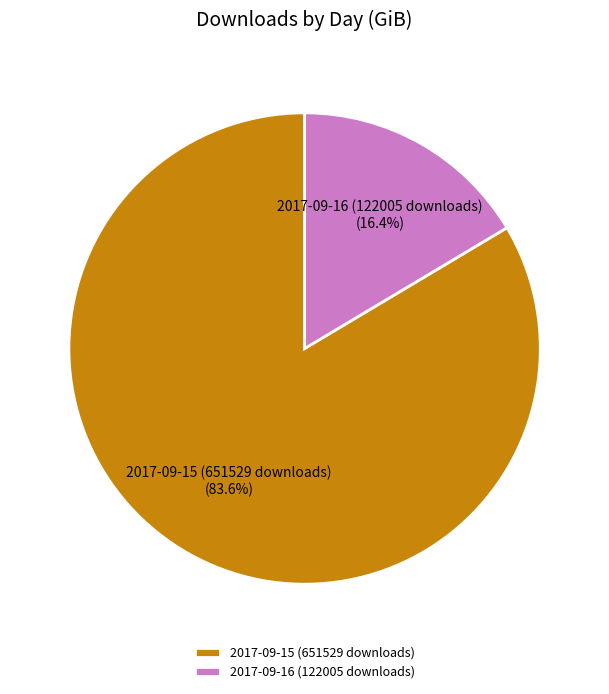

Which category accounts for the majority?

2017-09-15 (651529 downloads)